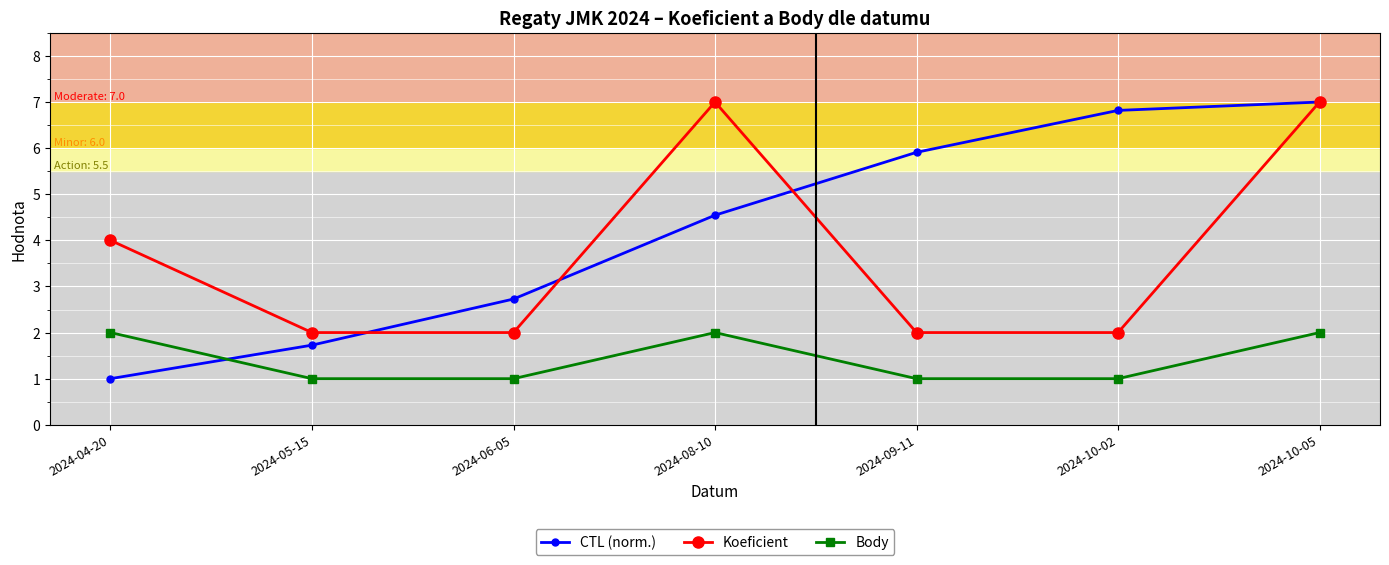

How many series are shown in this chart?

3